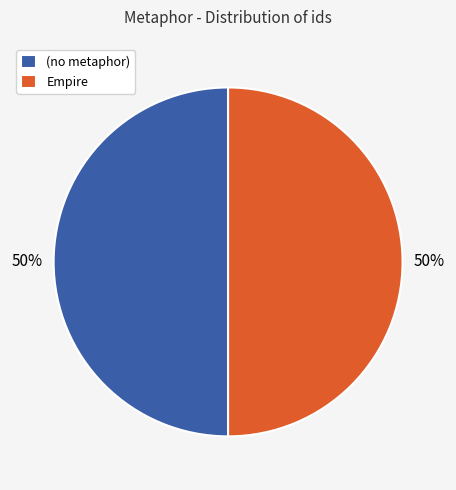

To the nearest percent, what is the combined percentage of Empire and (no metaphor)?

100%